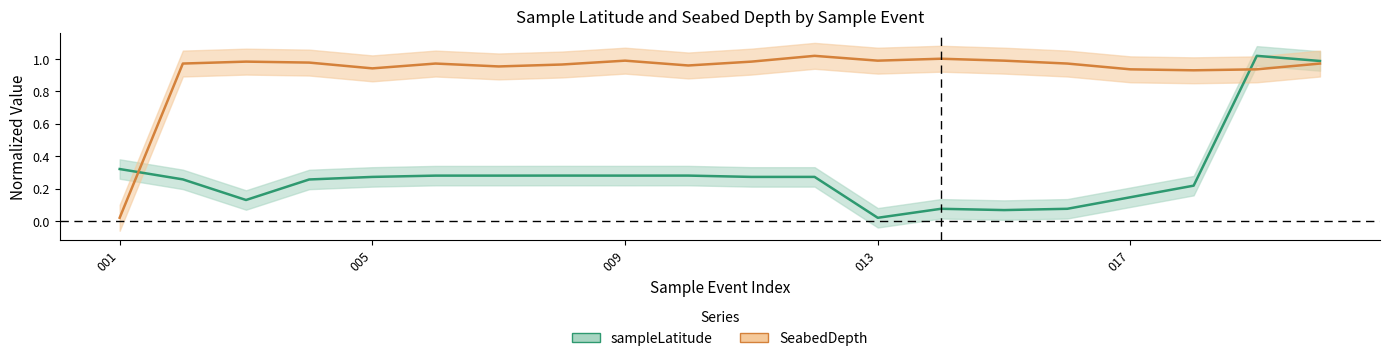

How many lines are shown in the chart?

2